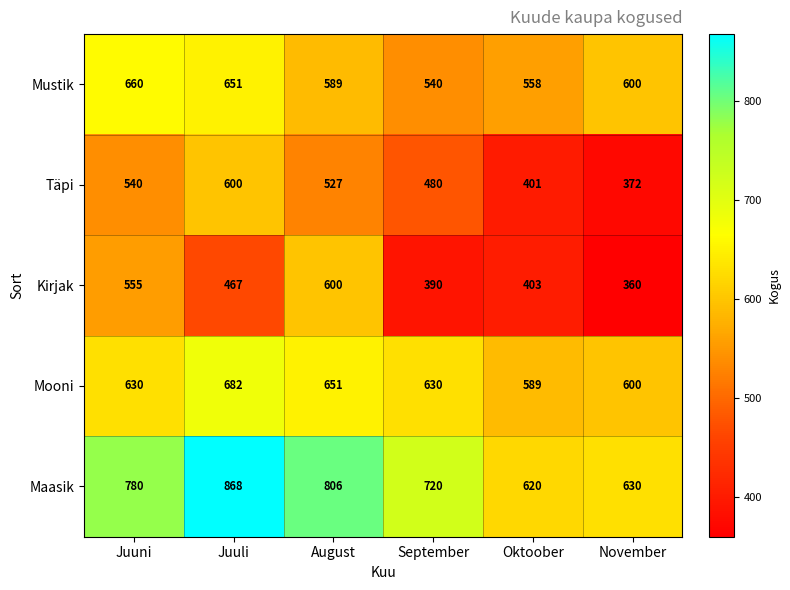

The value of Mustik at Juuli is 651. True or false?

True